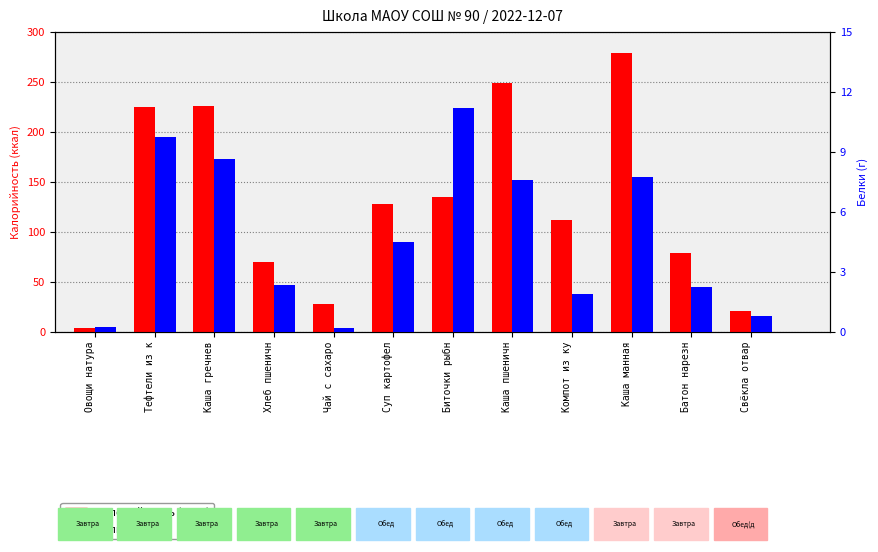

What is the total value across all series at Хлеб пшеничн?

72.9